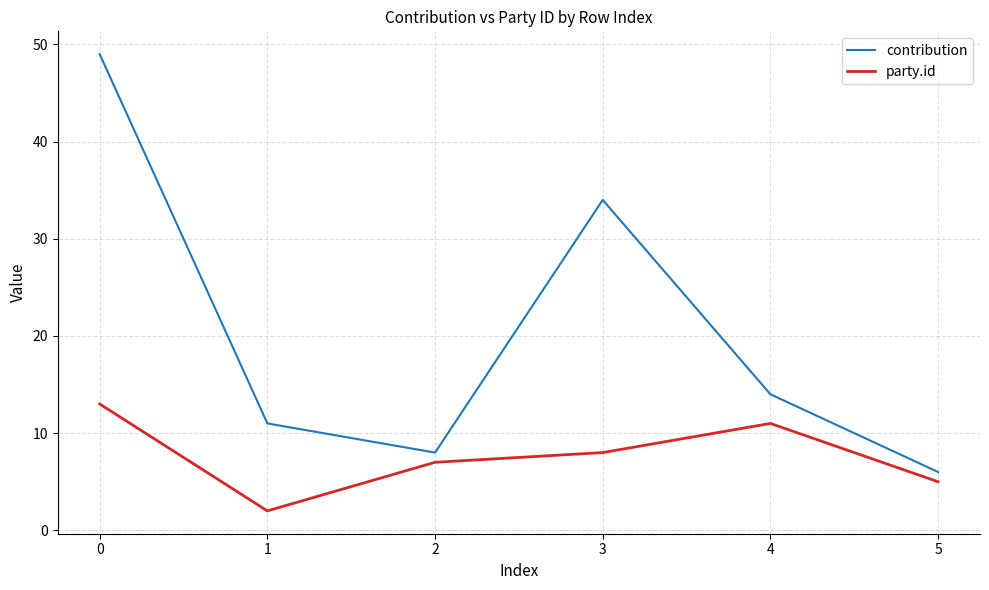

The party.id series shows 8 at 3. True or false?

True